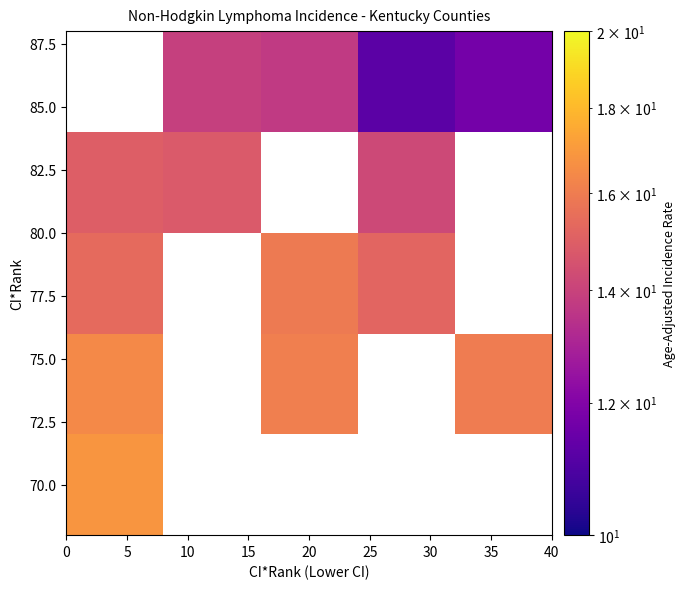

How many categories are shown in the chart?

5